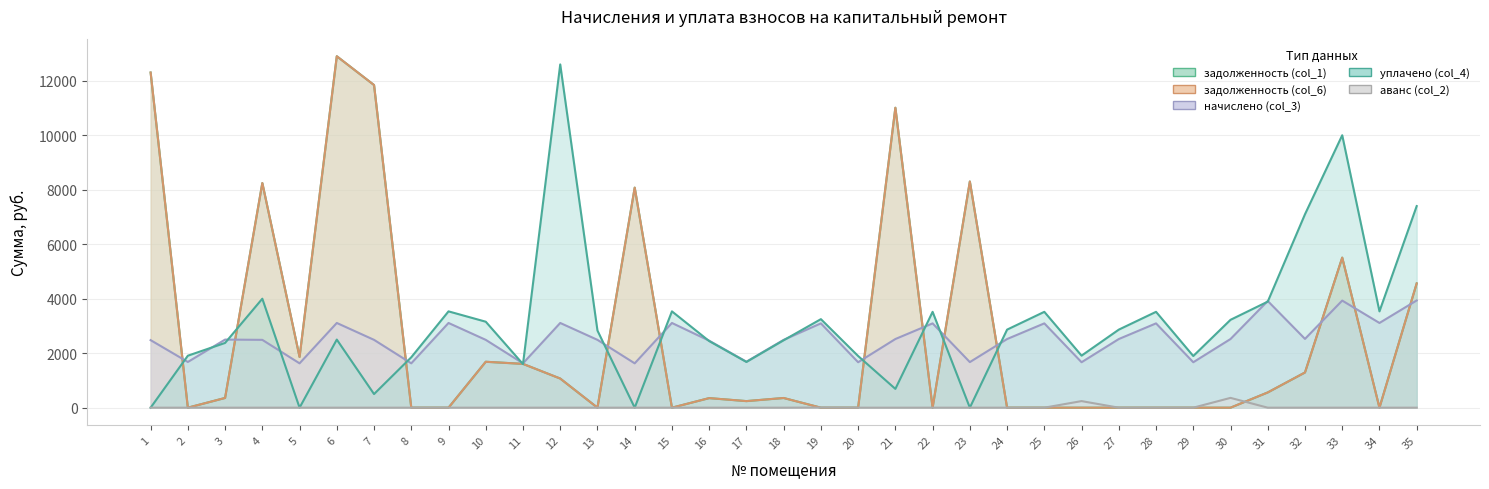

How many categories are shown in the chart?

35